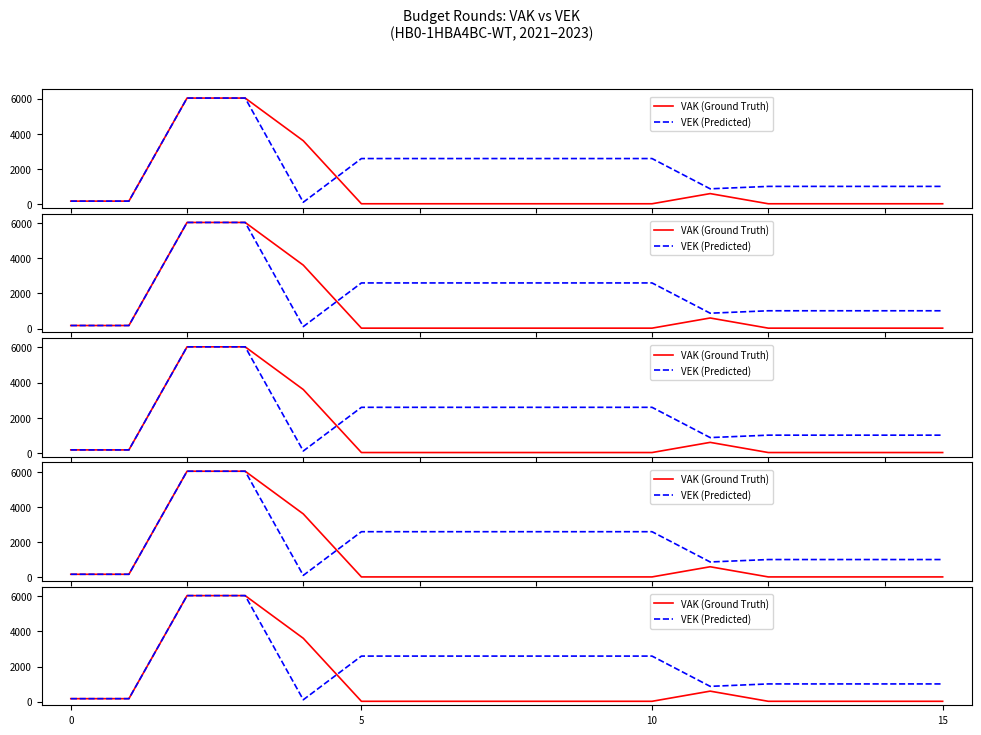

The VAK (Ground Truth) series shows 43 at 5. True or false?

False